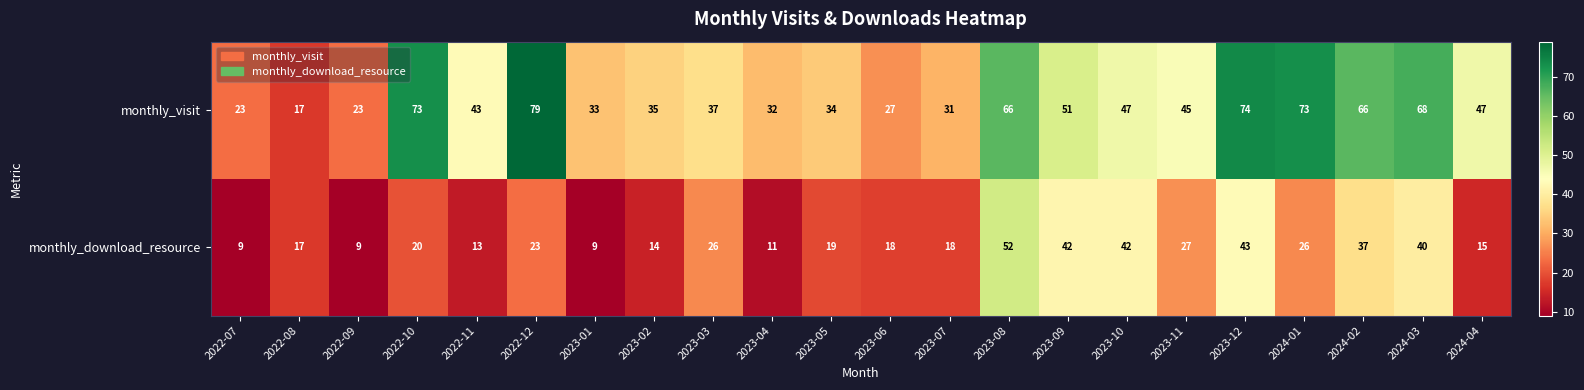

What is the difference between the maximum and minimum values in the monthly_visit series?

62